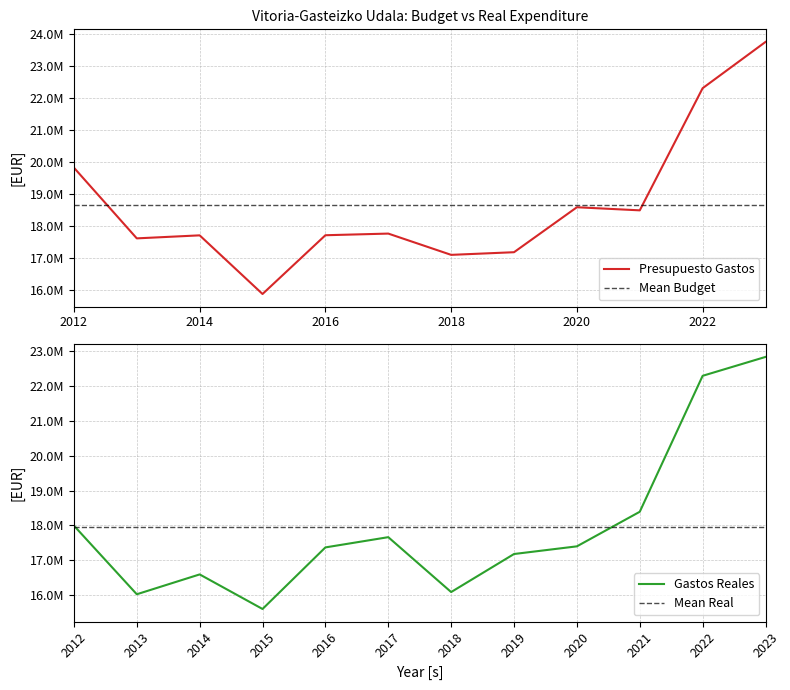

Reading left to right, what are all the values shown in this chart?

Presupuesto Gastos: 2012=19818923.9	2013=17609601.0	2014=17703813.9	2015=15871026.0	2016=17707460.0	2017=17759035.6	2018=17094151.7	2019=17176893.4	2020=18582232.0	2021=18485347.2	2022=22302848.8	2023=23748757.2
Gastos Reales: 2012=17990838.6	2013=16021474.9	2014=16591242.7	2015=15598826.0	2016=17366436.9	2017=17660545.1	2018=16085046.5	2019=17176892.3	2020=17396979.7	2021=18389497.2	2022=22291998.8	2023=22834257.2